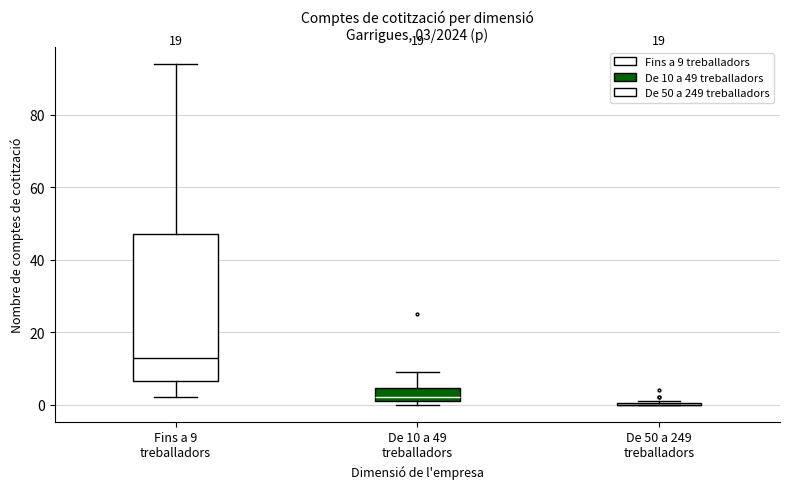

Which box is the tallest, from its lower edge to its upper edge?

Fins a 9 treballadors